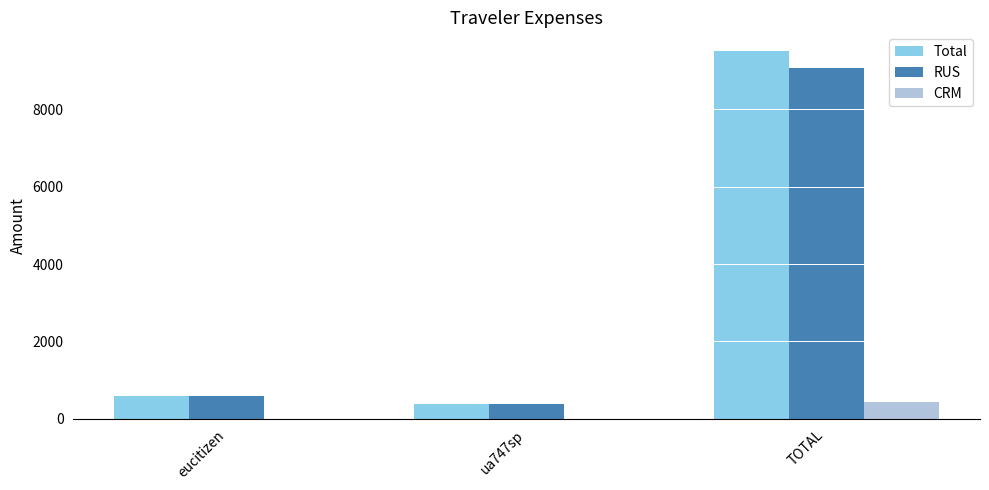

Where is RUS nearest to the value 4729?

eucitizen